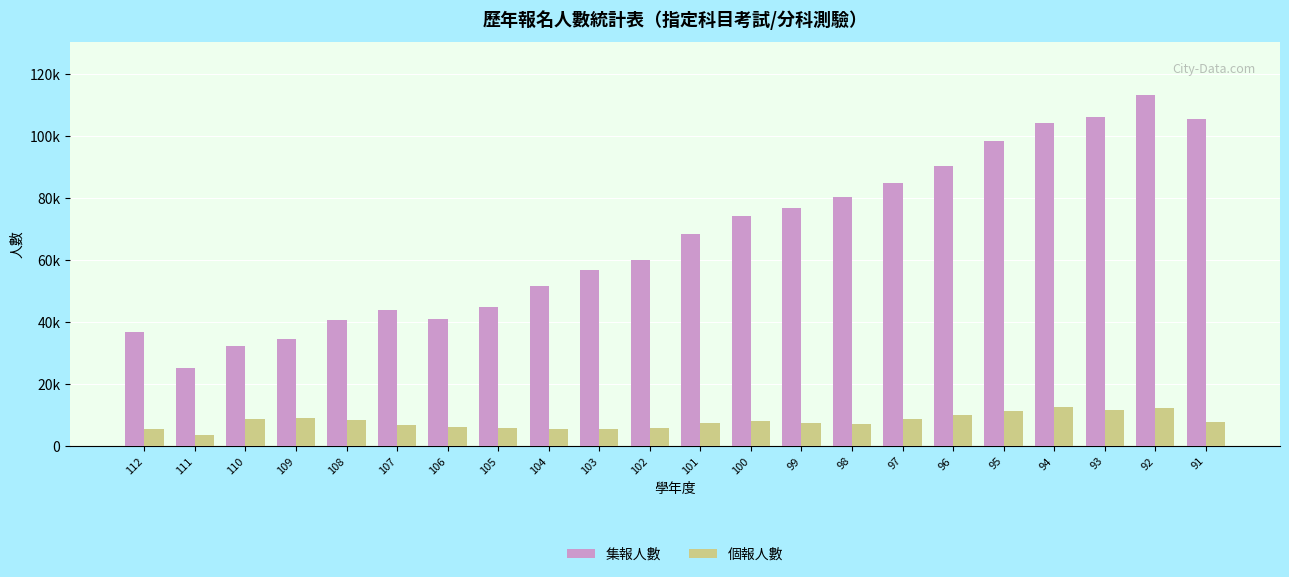

What is the value of the 集報人數 bar at the 13th from the left?

74298